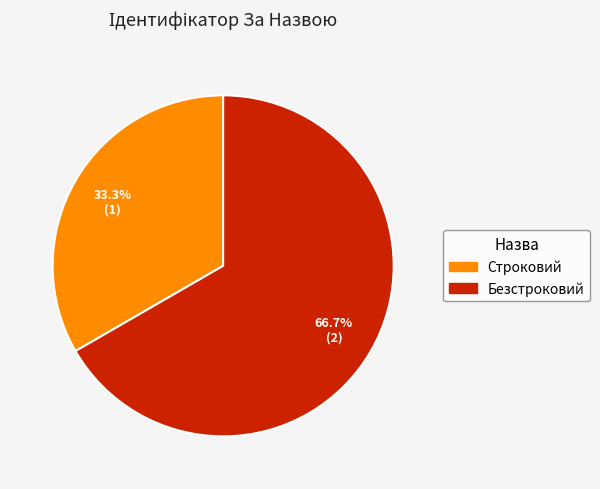

What percentage is the Строковий slice, to the nearest percent?

33%